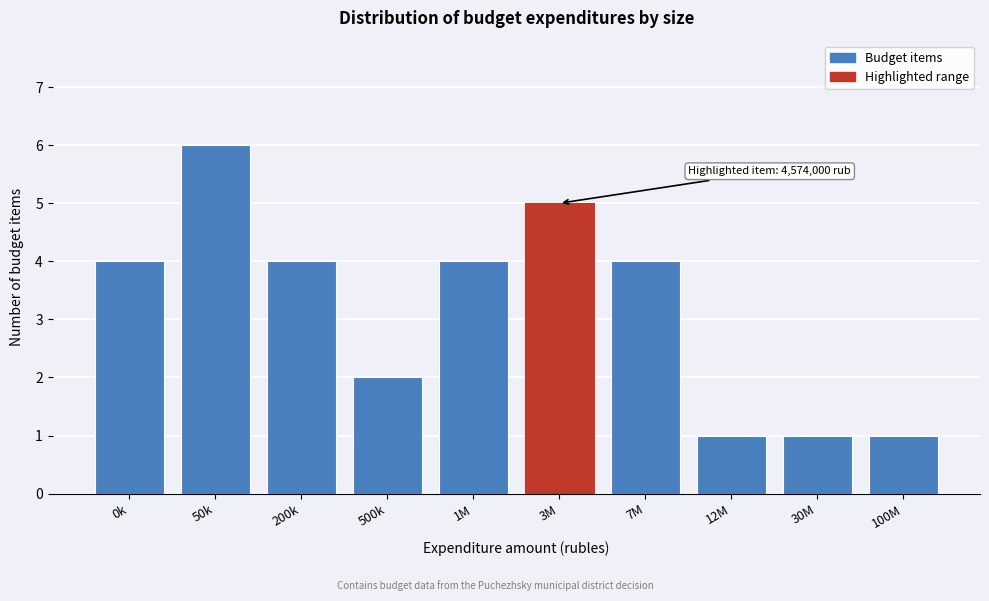

Reading left to right, list all the values displayed in this chart.

4	6	4	2	4	5	4	1	1	1